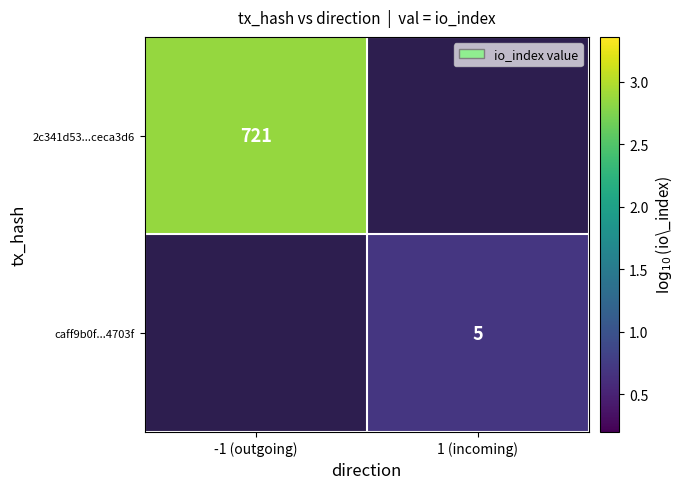

Is the value of caff9b0f...4703f at 1 (incoming) greater than the value of 2c341d53...ceca3d6 at -1 (outgoing)?

No